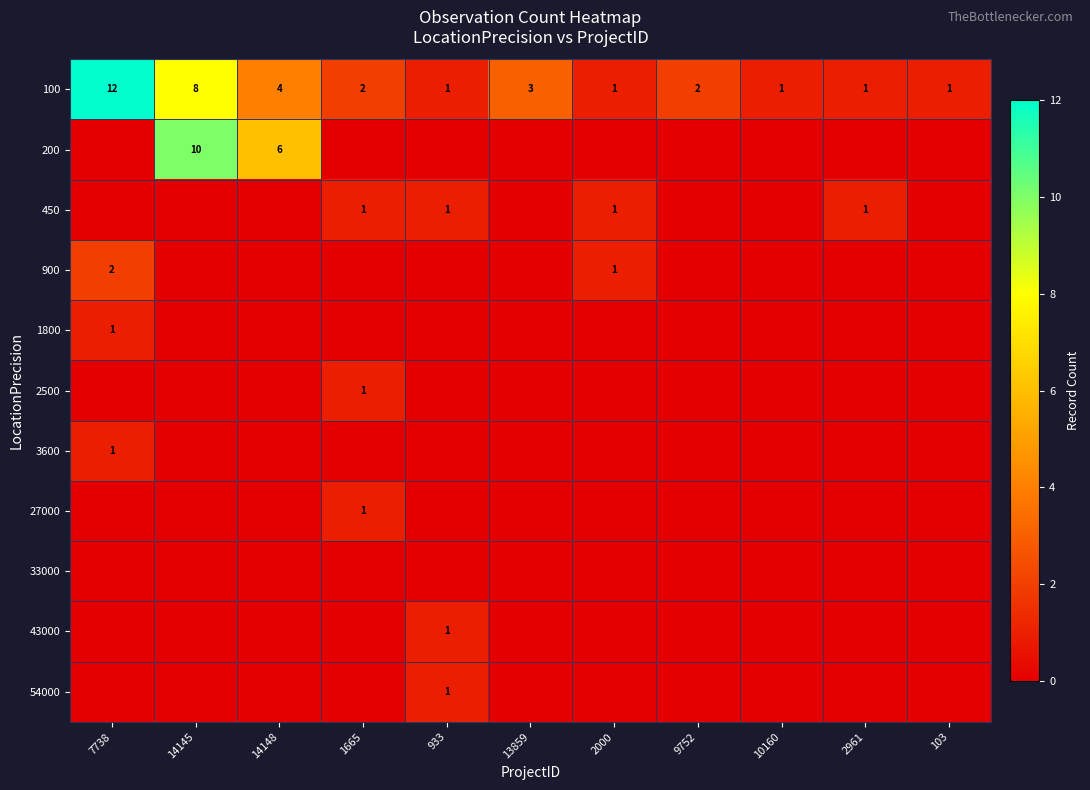

What is the difference between the second highest and second lowest values in the 100 series?

7